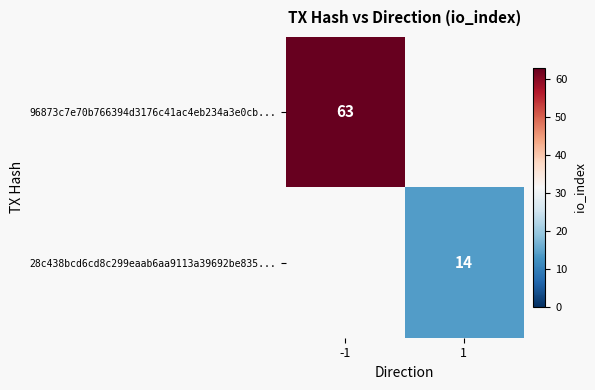

Which category has the highest value across all series?

-1